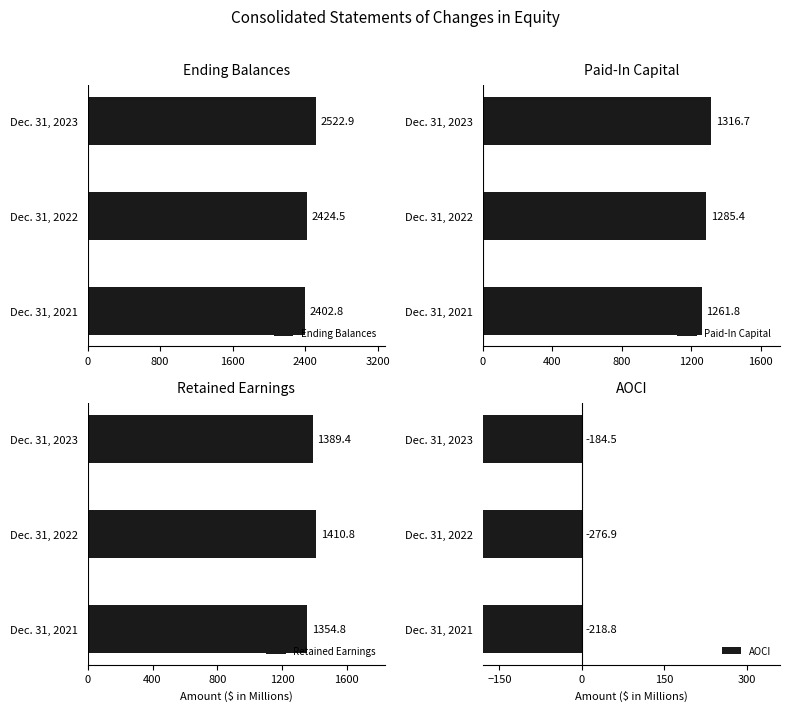

Which category has the highest value in the Ending Balances series?

Dec. 31, 2023